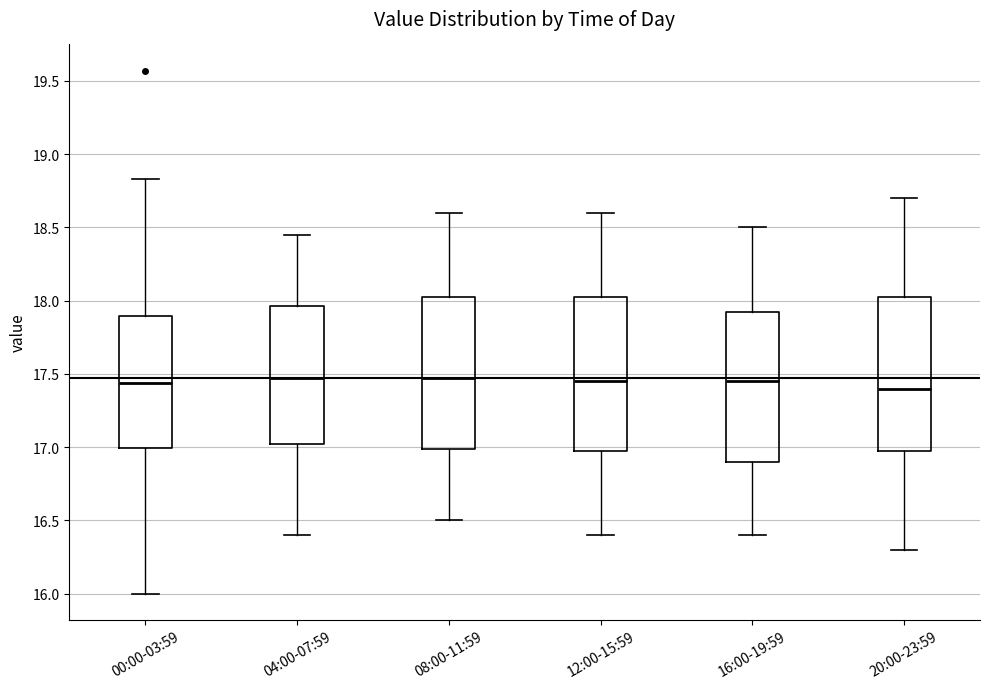

Where is the upper edge of the box for 12:00-15:59 on the y-axis? The values are not printed on the chart, so give them approximately, as read against the axis.

18.05